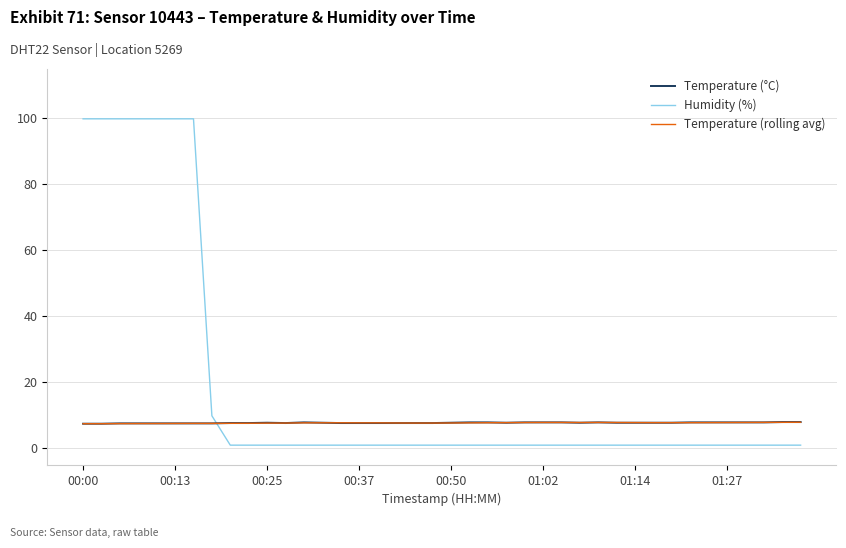

What is the minimum value shown in the chart?

1.0